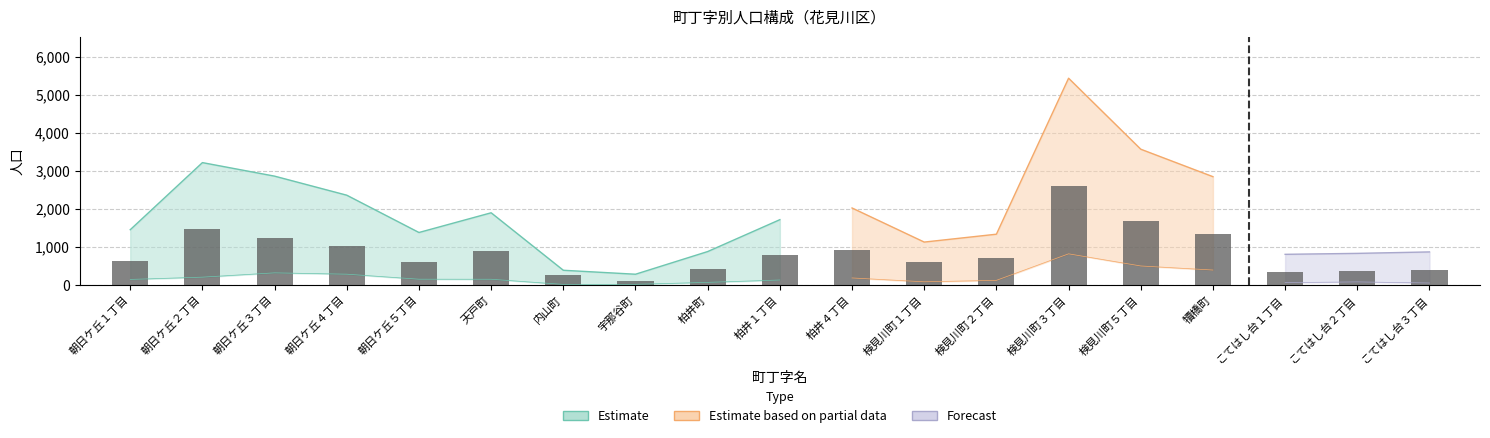

Which label corresponds to the smallest value in the chart?

宇那谷町